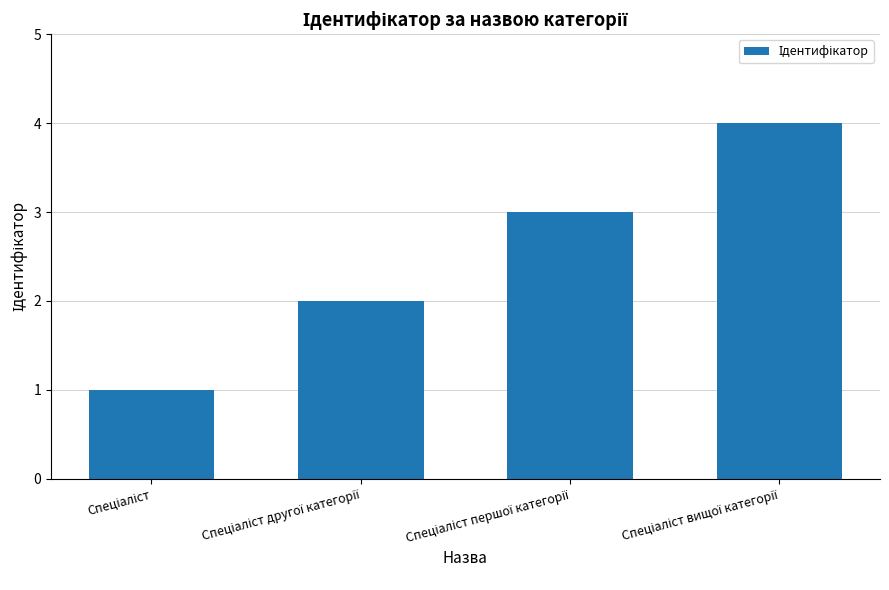

What is the greatest value displayed?

4